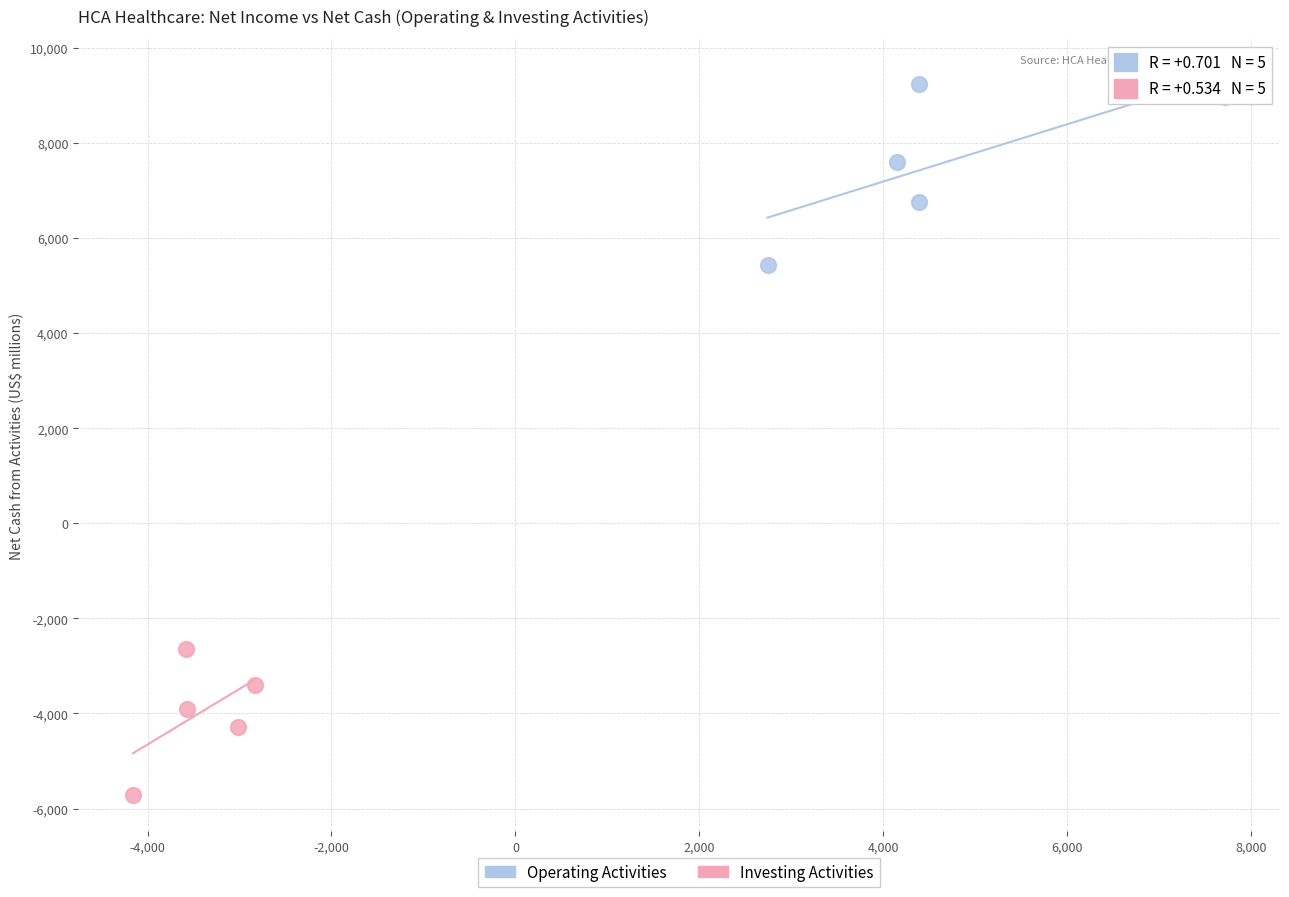

Which series contains the highest Y value?

Operating Activities